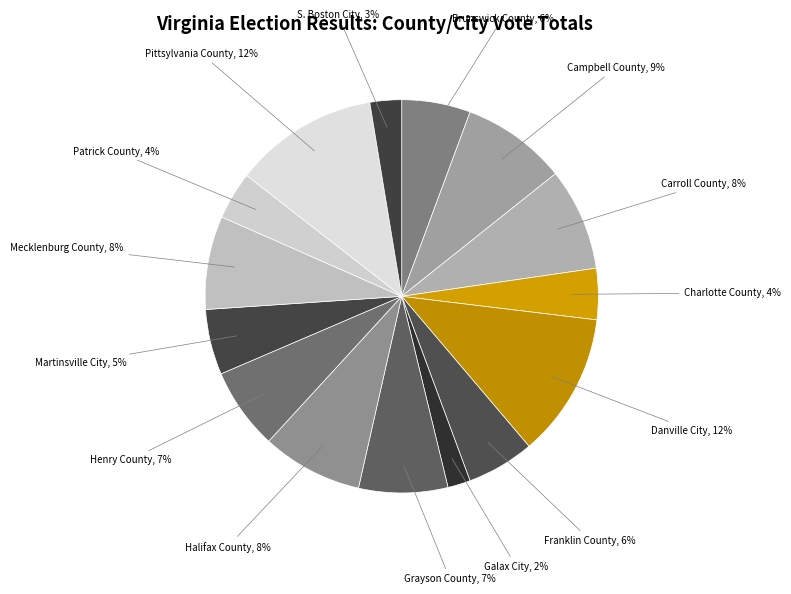

True or false: Grayson County accounts for 7% of the total.

True